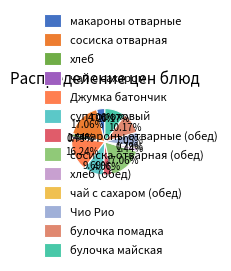

Is there a majority slice in this chart?

No